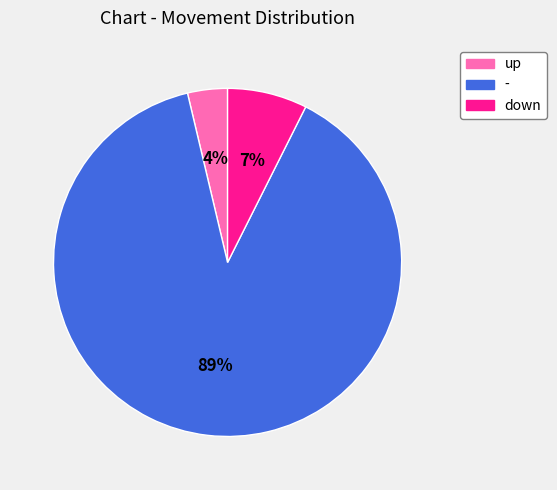

Which has a higher value, down or up?

down